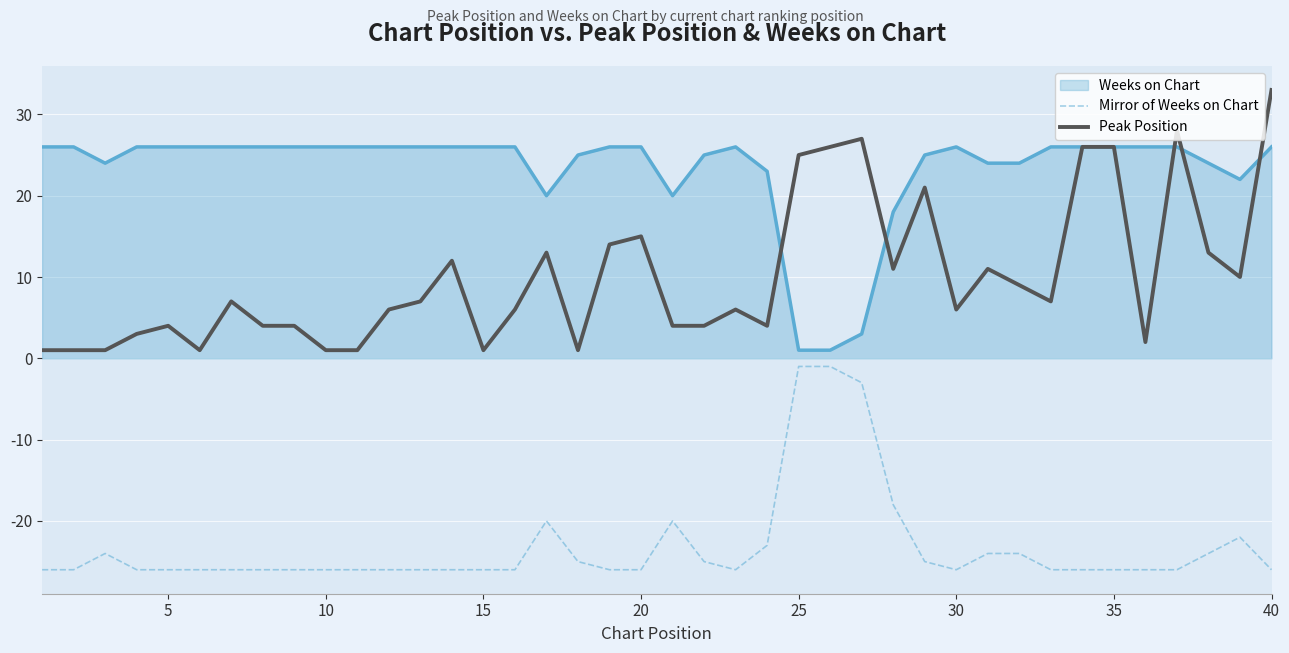

Which series has the largest range (max minus min)?

Peak Position